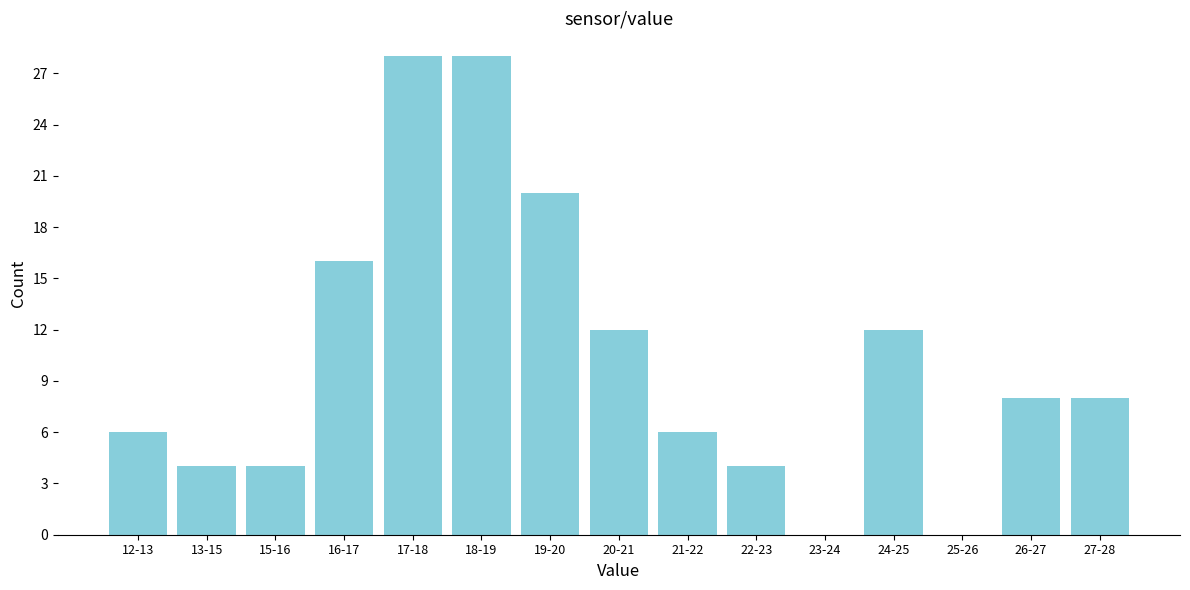

Reading left to right, transcribe all the data shown in this chart.

12-13=6	13-15=4	15-16=4	16-17=16	17-18=28	18-19=28	19-20=20	20-21=12	21-22=6	22-23=4	23-24=0	24-25=12	25-26=0	26-27=8	27-28=8